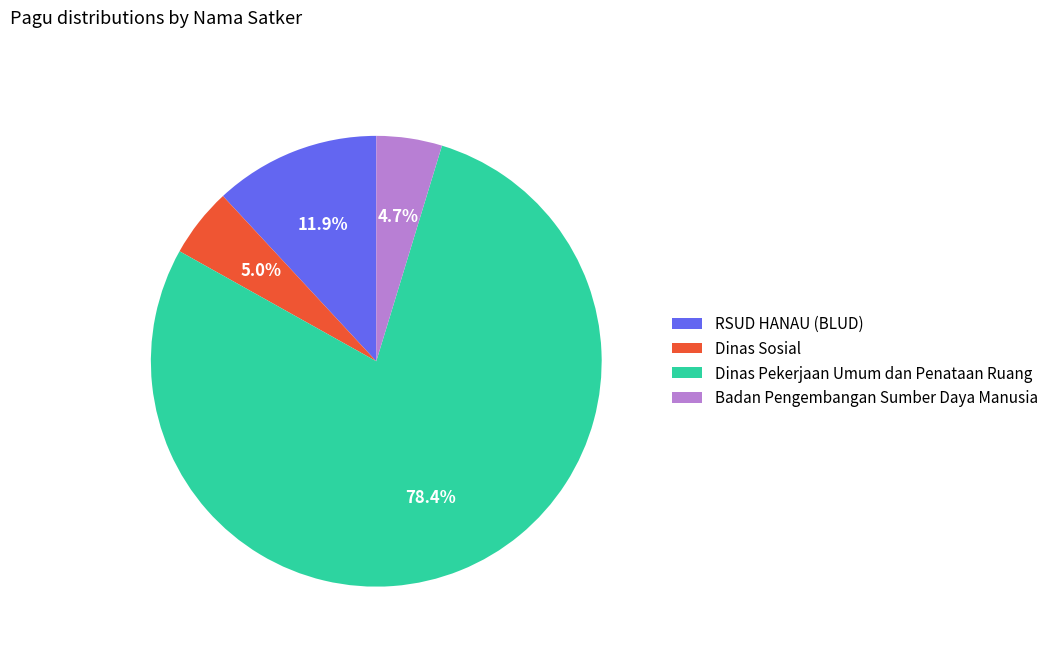

Is Dinas Pekerjaan Umum dan Penataan Ruang the majority of the pie?

Yes